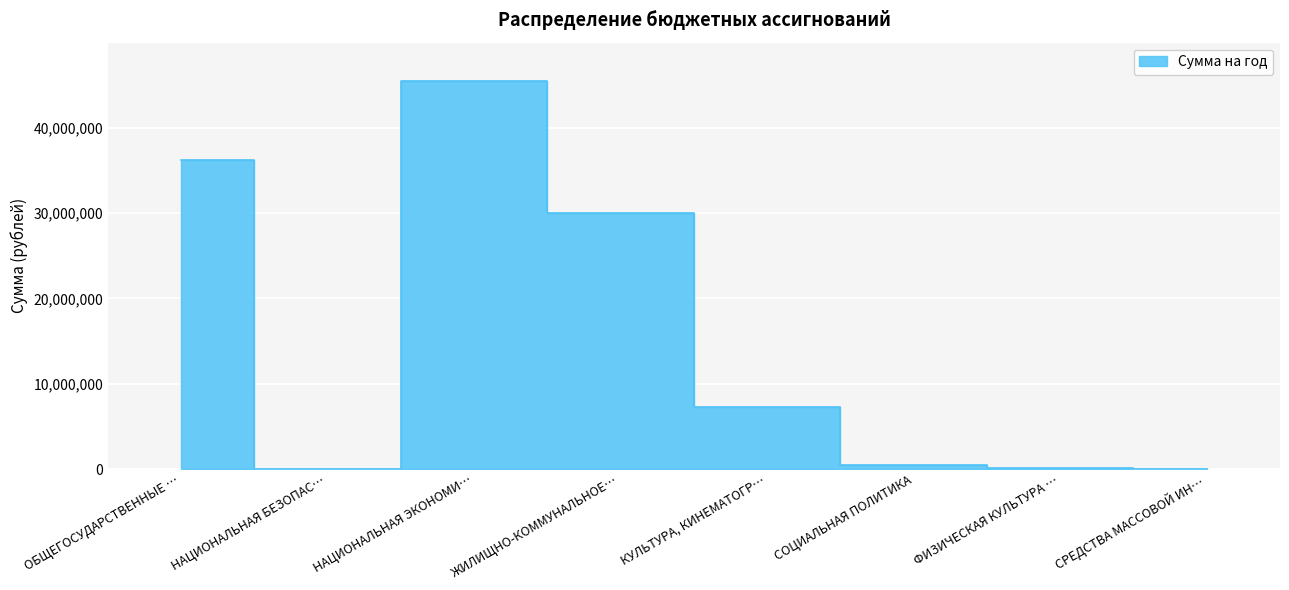

What position from the right is ФИЗИЧЕСКАЯ КУЛЬТУРА …?

2